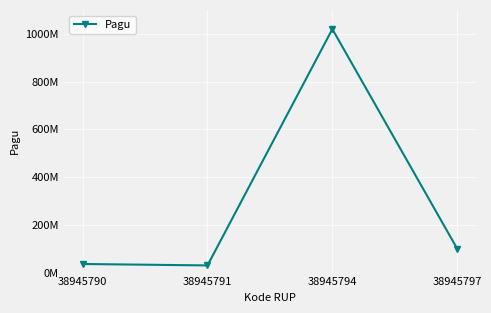

Does the chart have visible grid lines?

Yes